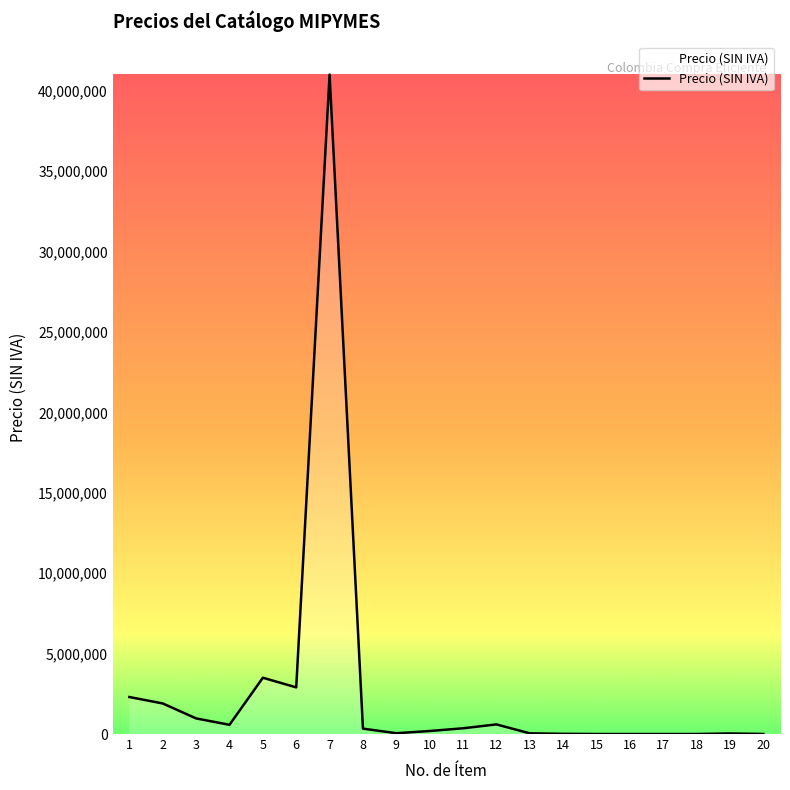

What is the difference between the maximum and second lowest values?

40999150